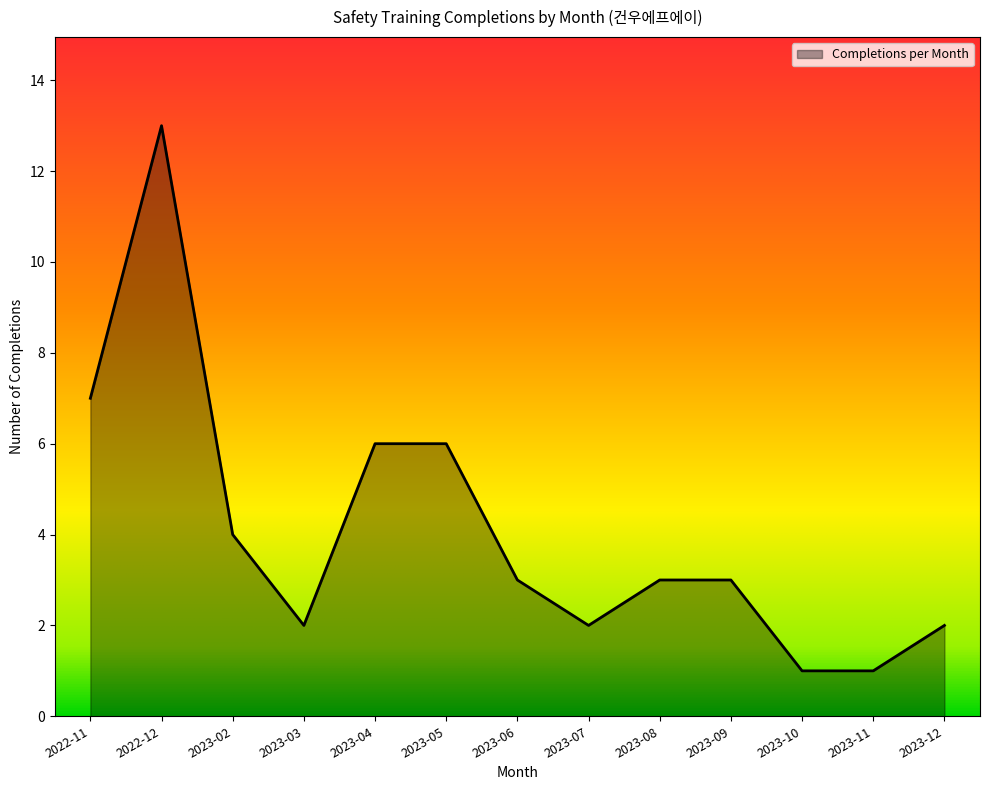

Which has a higher value, 2023-08 or 2023-02?

2023-02